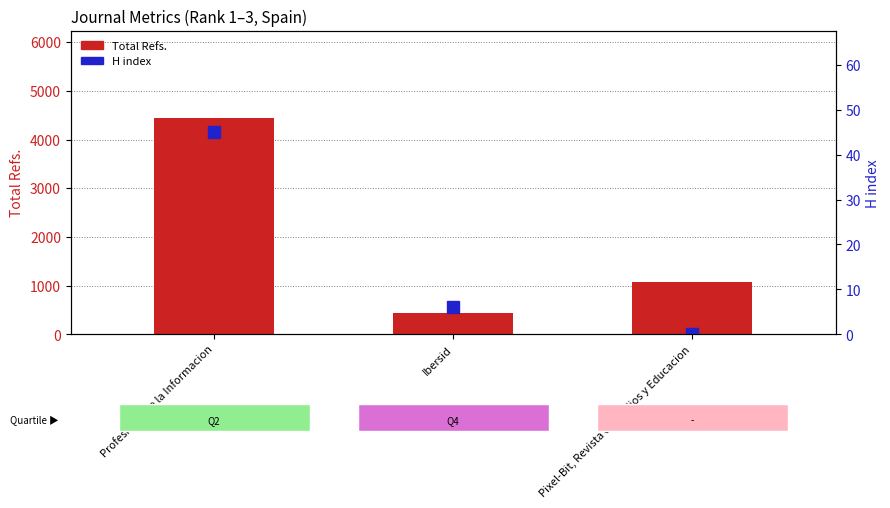

Reading left to right, extract all data points from this chart.

Total Refs.: Profesional de la Informacion=4452	Ibersid=438	Pixel-Bit, Revista de Medios y Educacion=1082
H index: Profesional de la Informacion=45	Ibersid=6	Pixel-Bit, Revista de Medios y Educacion=0